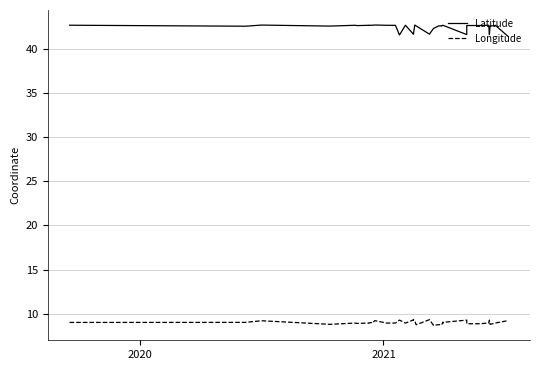

What is the greatest value displayed?

42.7